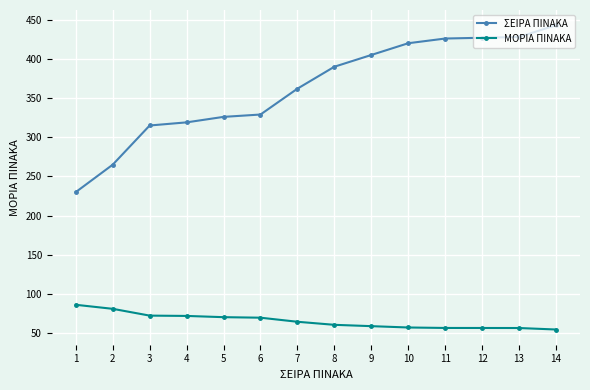

Is the value of ΜΟΡΙΑ ΠΙΝΑΚΑ at 11 greater than the value of ΣΕΙΡΑ ΠΙΝΑΚΑ at 6?

No